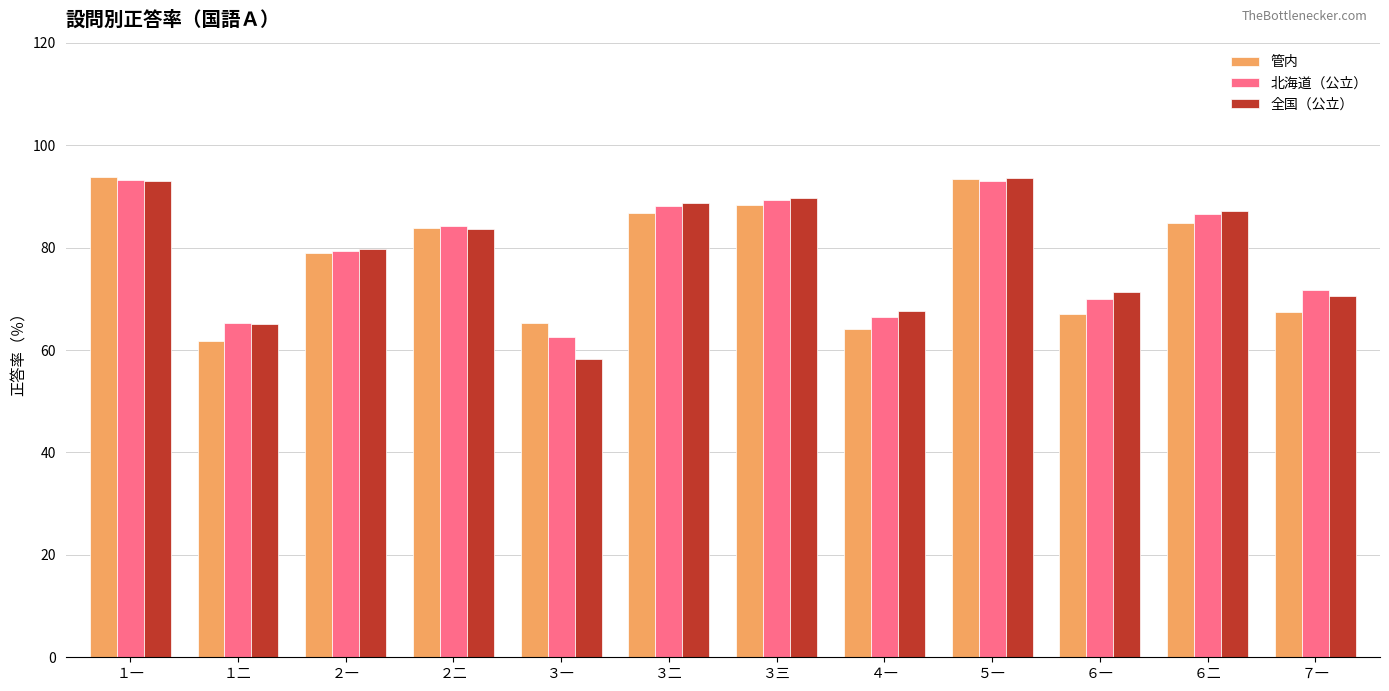

Which category has the lowest value in the 全国（公立） series?

３一